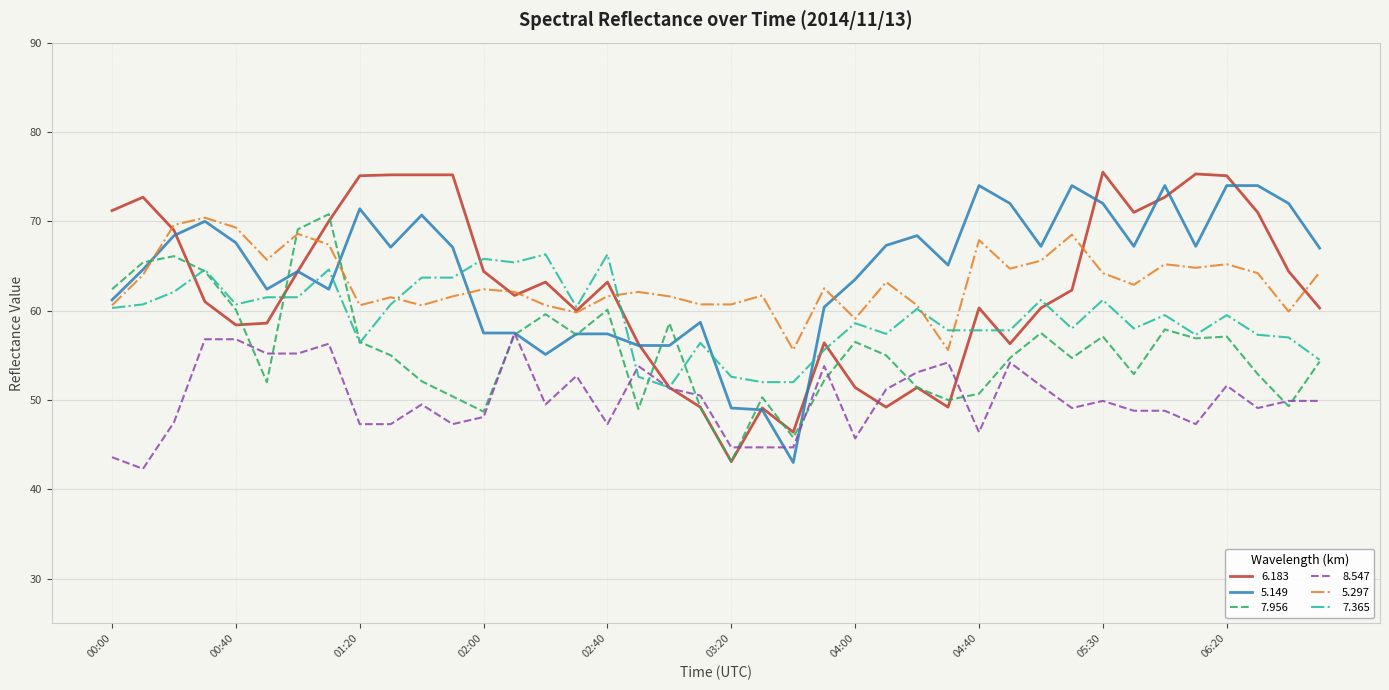

What is the maximum value for 8.547?

57.5